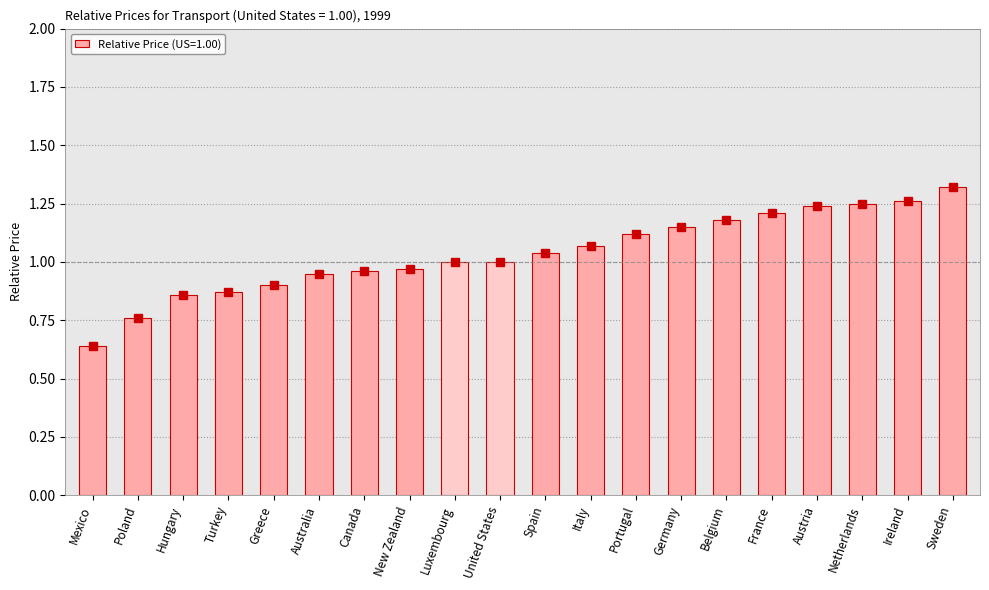

What is the change in value from Italy to Germany?

+0.1